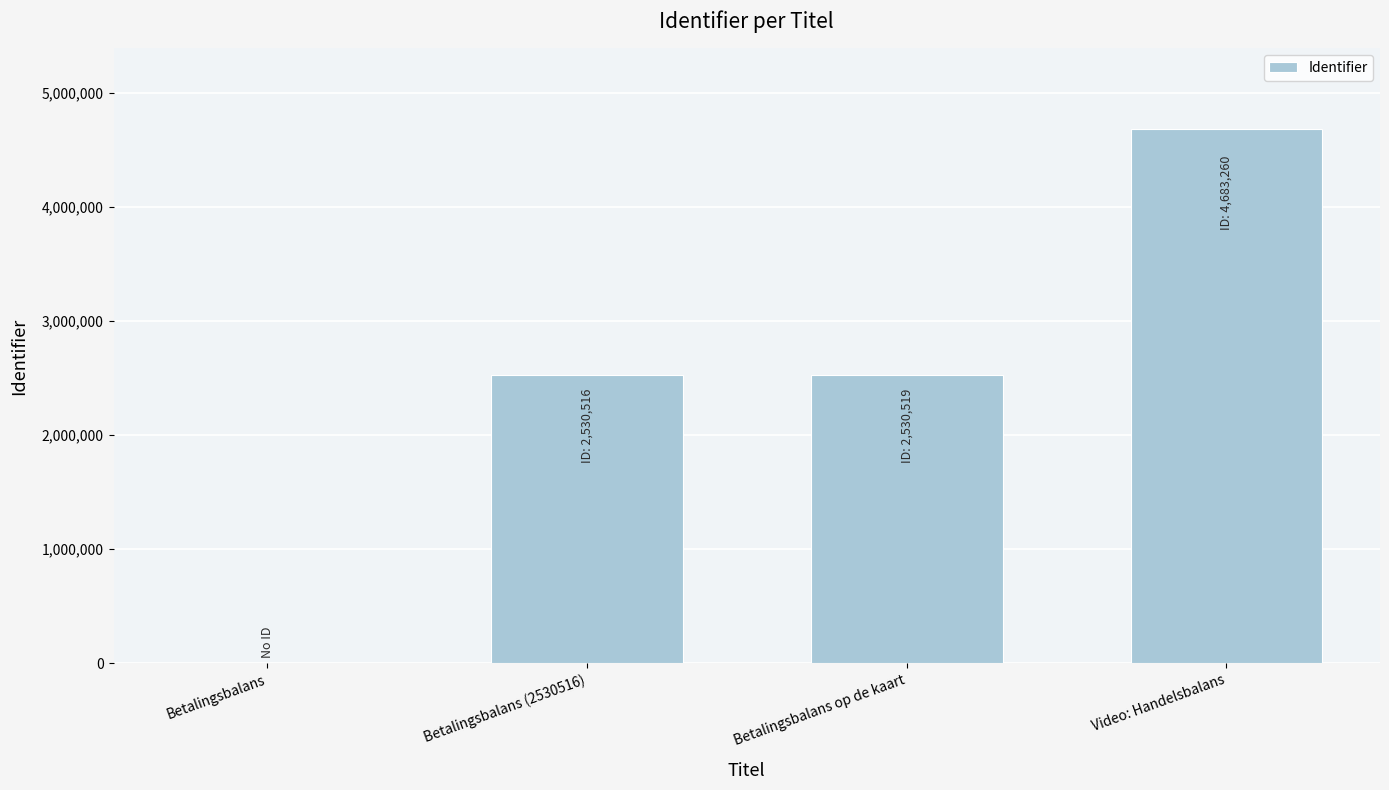

Which category has the highest value across all series?

Video: Handelsbalans